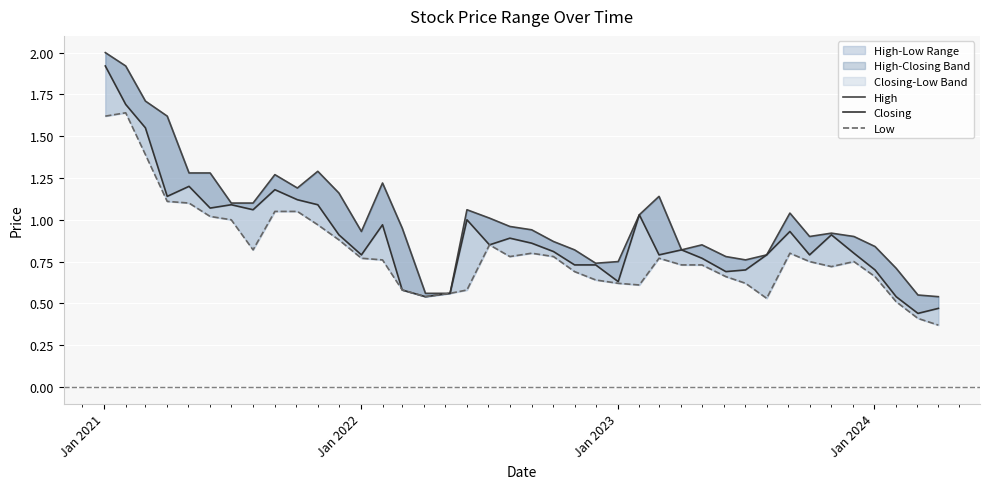

True or false: Low has a value of 0.7 at 9.

False